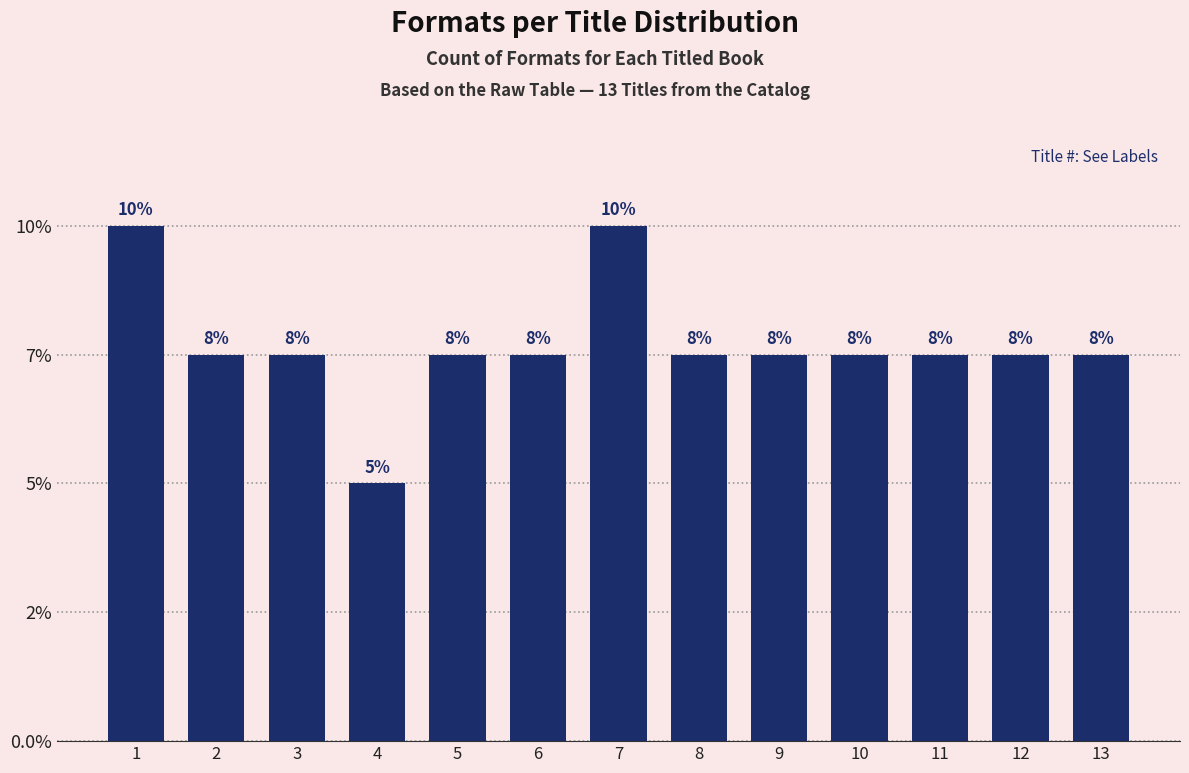

Does the chart contain any negative values?

No